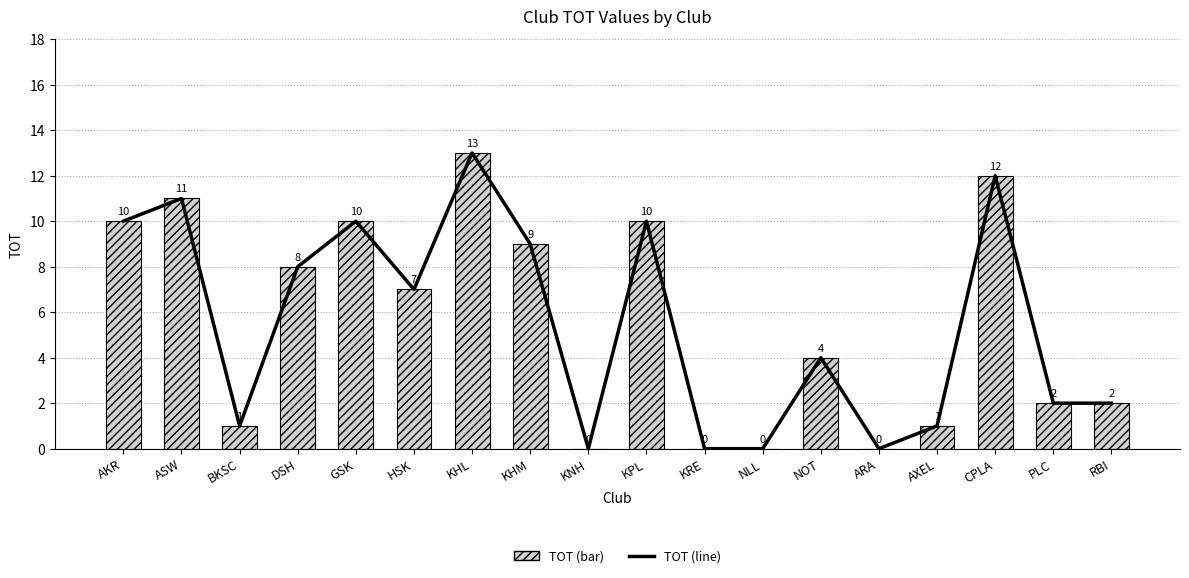

Reading left to right, extract all data points from this chart.

TOT (line): AKR=10	ASW=11	BKSC=1	DSH=8	GSK=10	HSK=7	KHL=13	KHM=9	KNH=0	KPL=10	KRE=0	NLL=0	NOT=4	ARA=0	AXEL=1	CPLA=12	PLC=2	RBI=2
TOT: AKR=10	ASW=11	BKSC=1	DSH=8	GSK=10	HSK=7	KHL=13	KHM=9	KNH=0	KPL=10	KRE=0	NLL=0	NOT=4	ARA=0	AXEL=1	CPLA=12	PLC=2	RBI=2